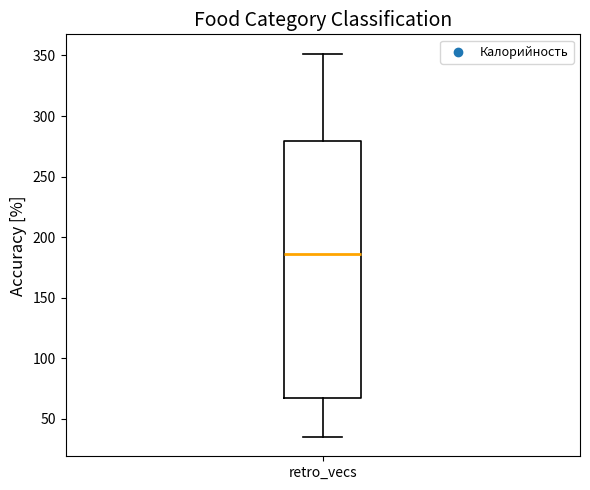

Where does the lower whisker of the box for retro_vecs end on the y-axis? The values are not printed on the chart, so give them approximately, as read against the axis.

35